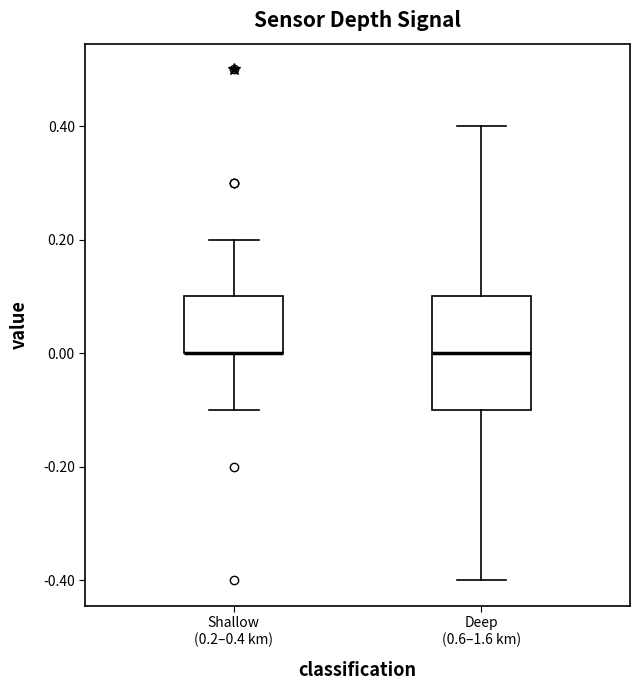

Reading left to right, transcribe this box plot: for each box, give where its median line is, the range the box spans, and where its two whiskers end, as read against the y-axis. The values are not printed on the chart, so give them approximately, as read against the axis.

Shallow (0.2–0.4 km): median 0.0 (drawn on the box's lower edge), box 0.0 to 0.1, whiskers -0.1 to 0.2
Deep (0.6–1.6 km): median 0.0, box -0.1 to 0.1, whiskers -0.4 to 0.4